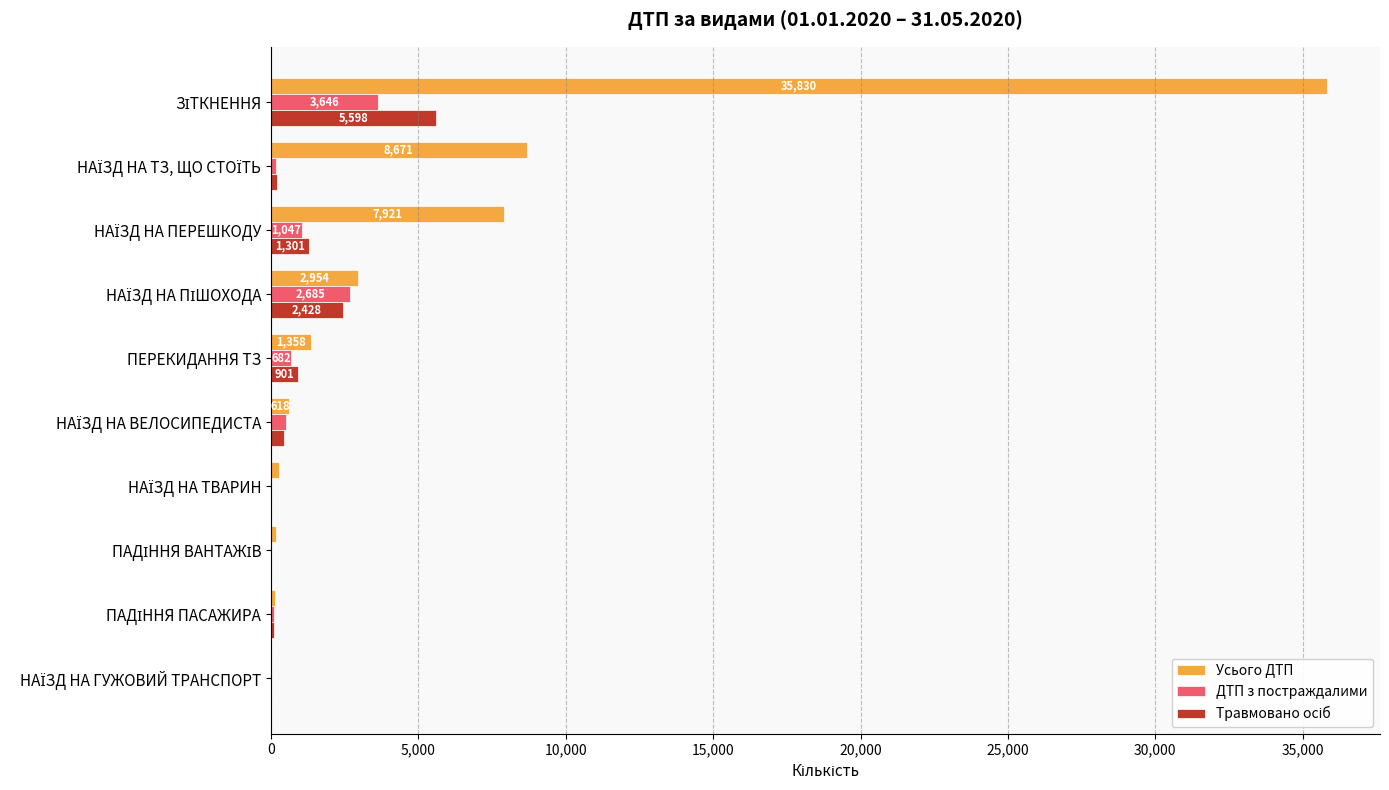

What is the sum of all Усього ДТП values?

57929